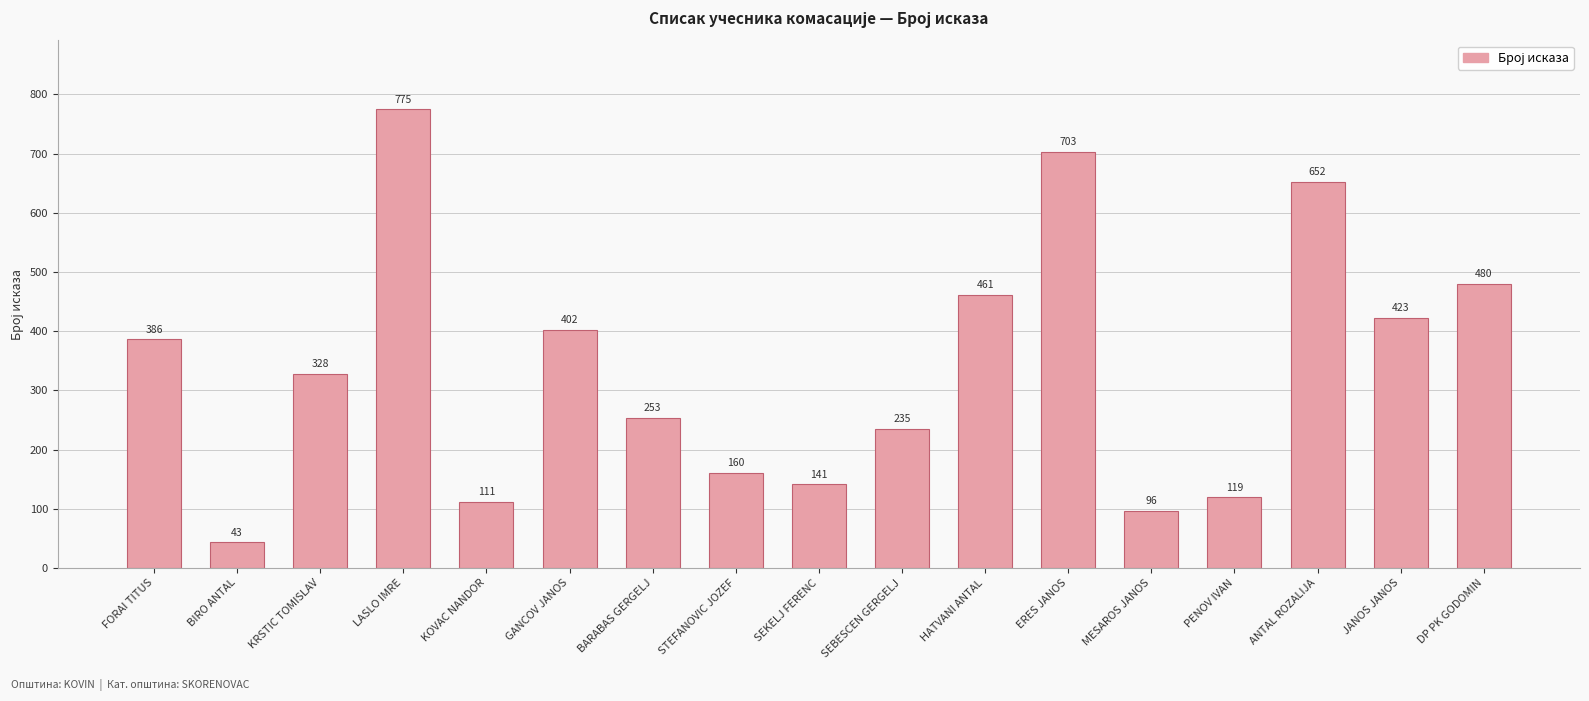

What is the average value?

339